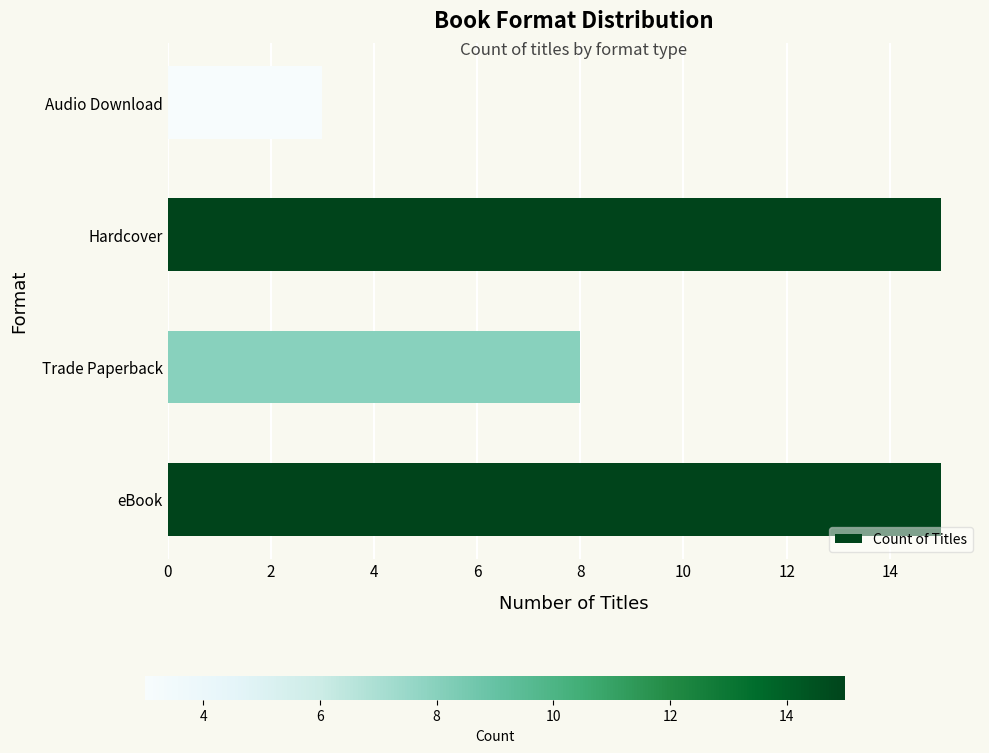

Is it true that the value at Trade Paperback is 13?

False